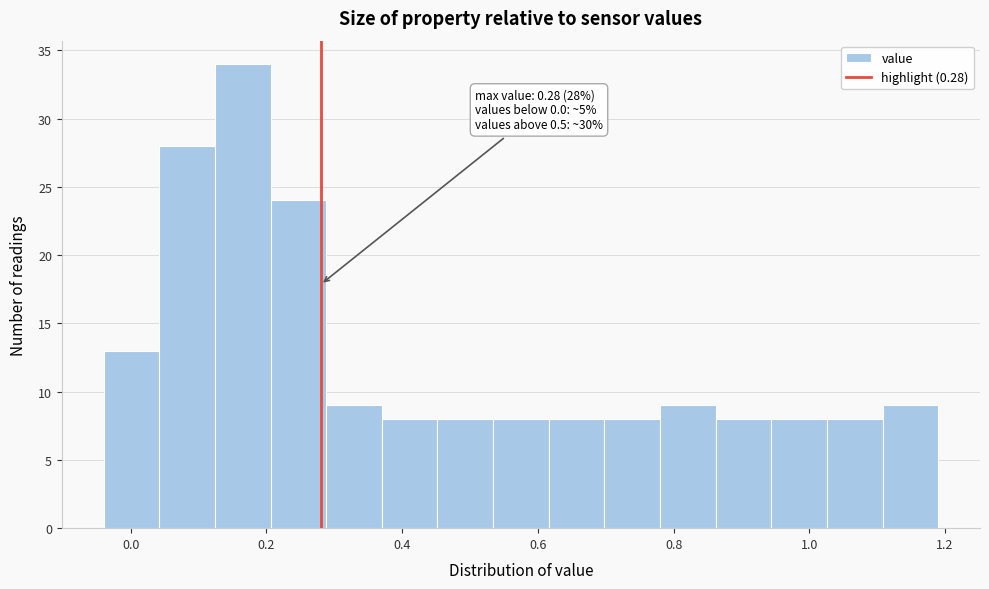

Which range on the x-axis has the tallest bar?

0.124 to 0.206